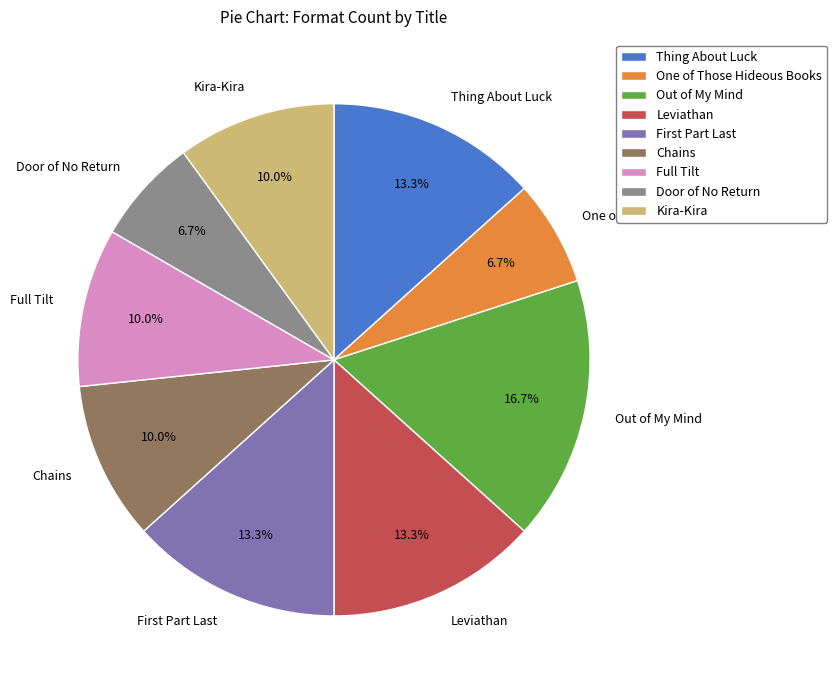

To the nearest percent, what portion does Full Tilt represent?

10%